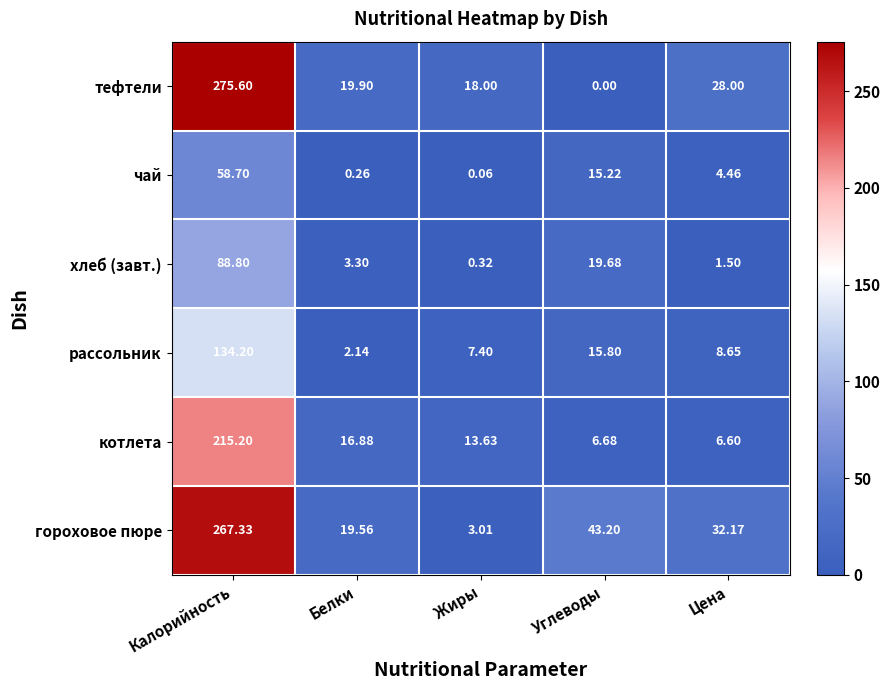

How many categories are shown in the chart?

5